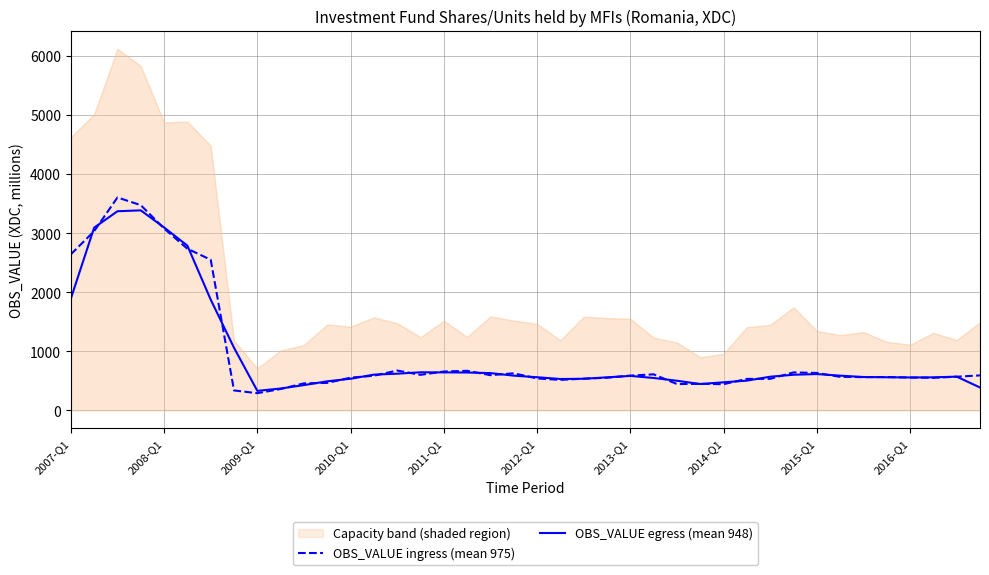

What is the difference between the maximum and minimum values in the OBS_VALUE ingress (mean 975) series?

3313.9